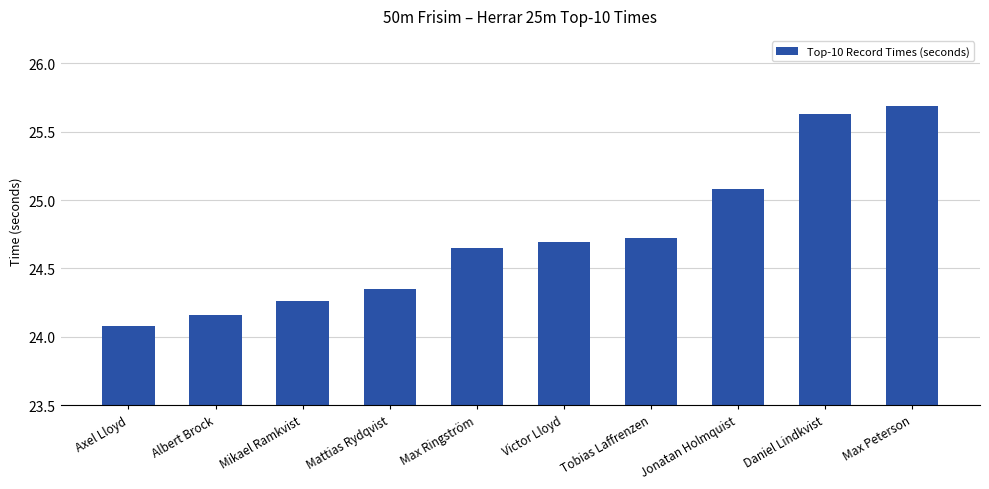

What is the approximate value at Axel Lloyd?

24.1